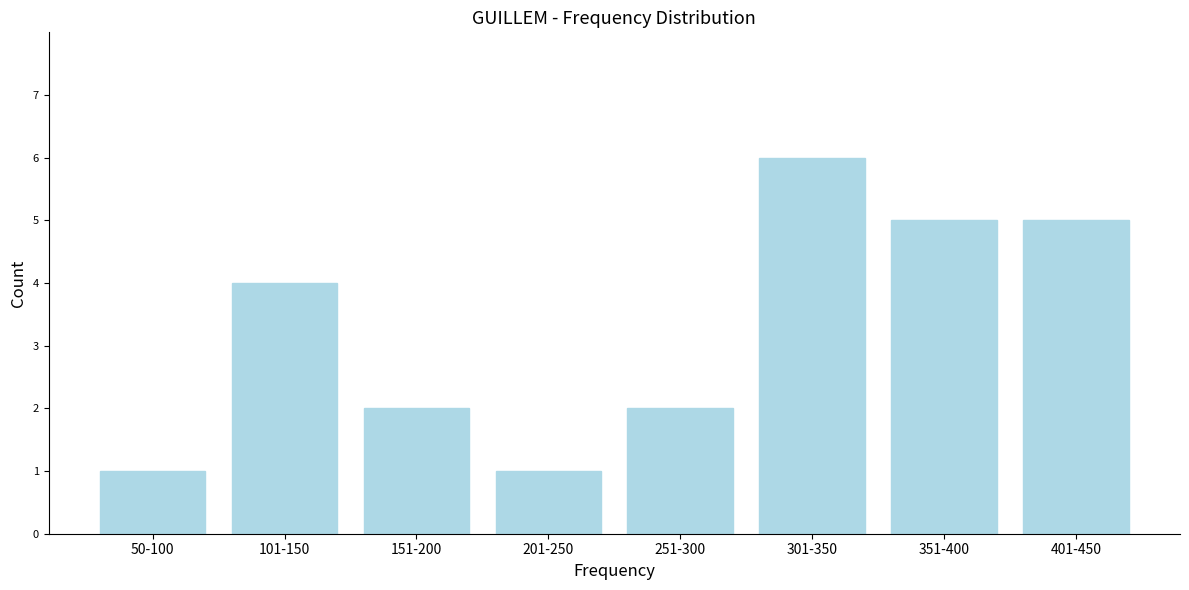

Reading right to left, list all the values displayed in this chart.

5	5	6	2	1	2	4	1